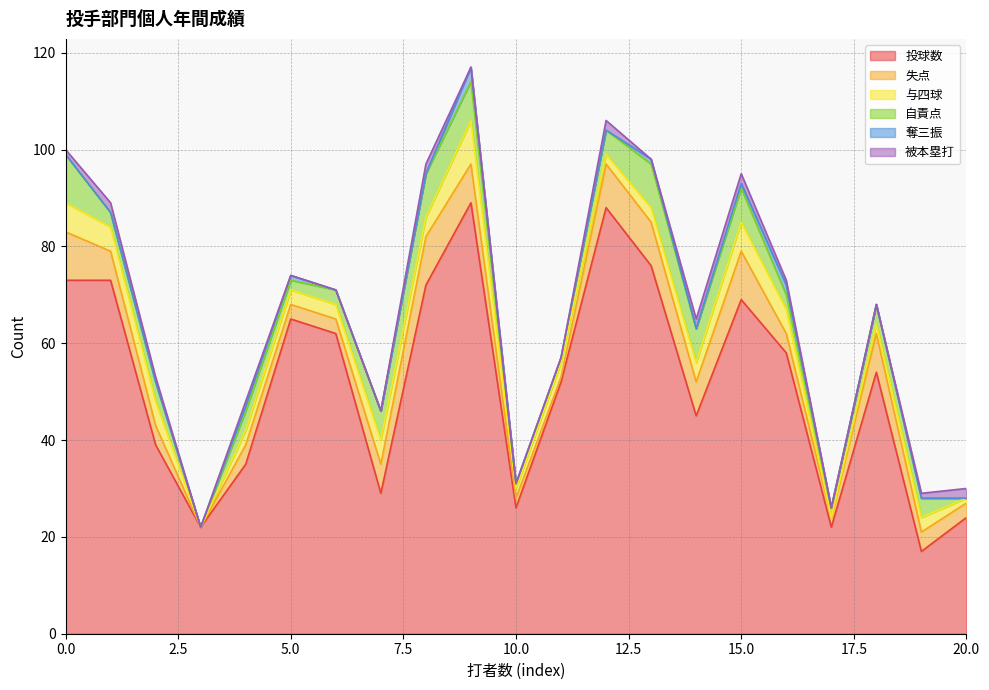

At how many categories does at least one series exceed 24?

17